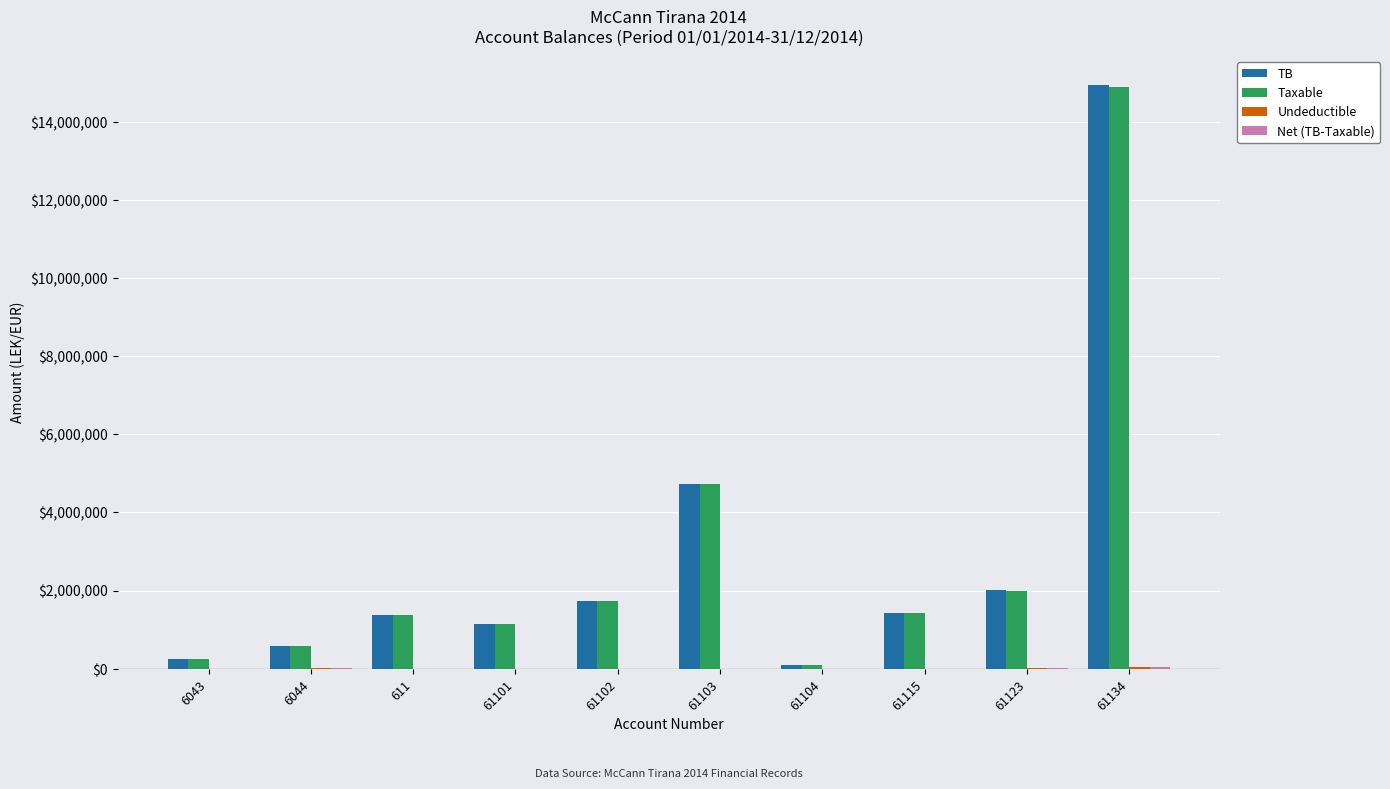

At which category is the sum across all series the highest?

61134